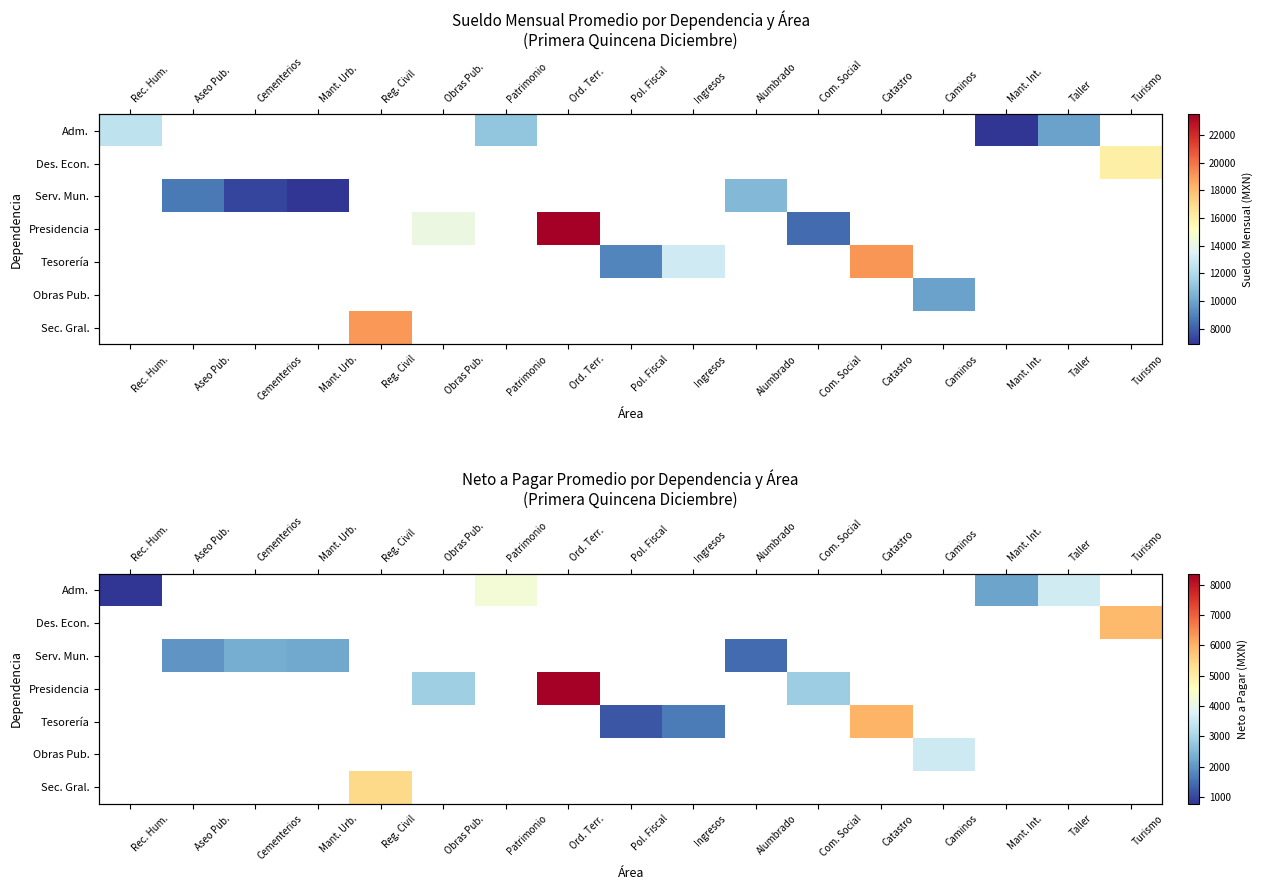

At how many categories does at least one series exceed 6735?

1